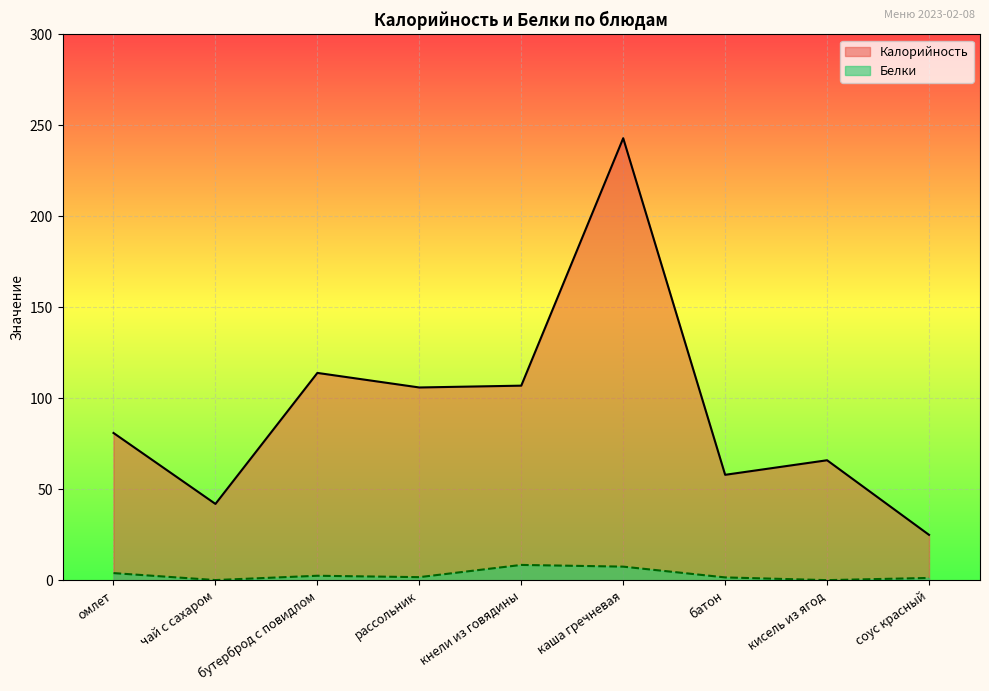

How many values in the Калорийность series are below 81?

4